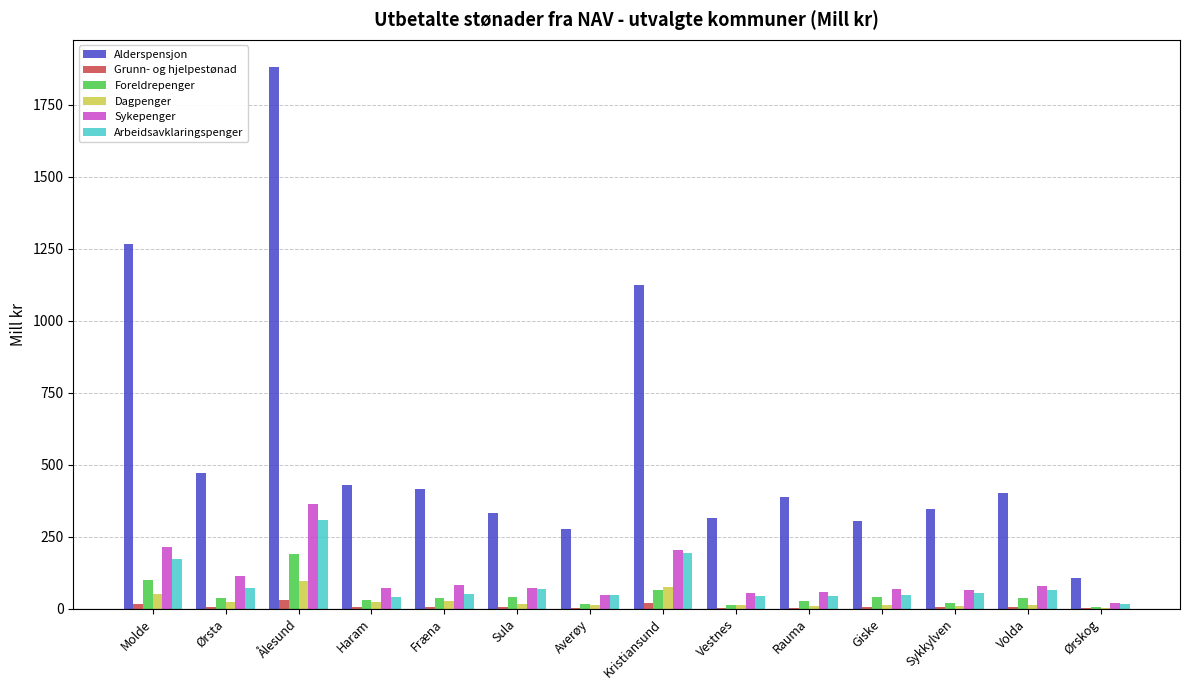

What is the sum of the Alderspensjon values at Ålesund and Ørsta?

2351.6